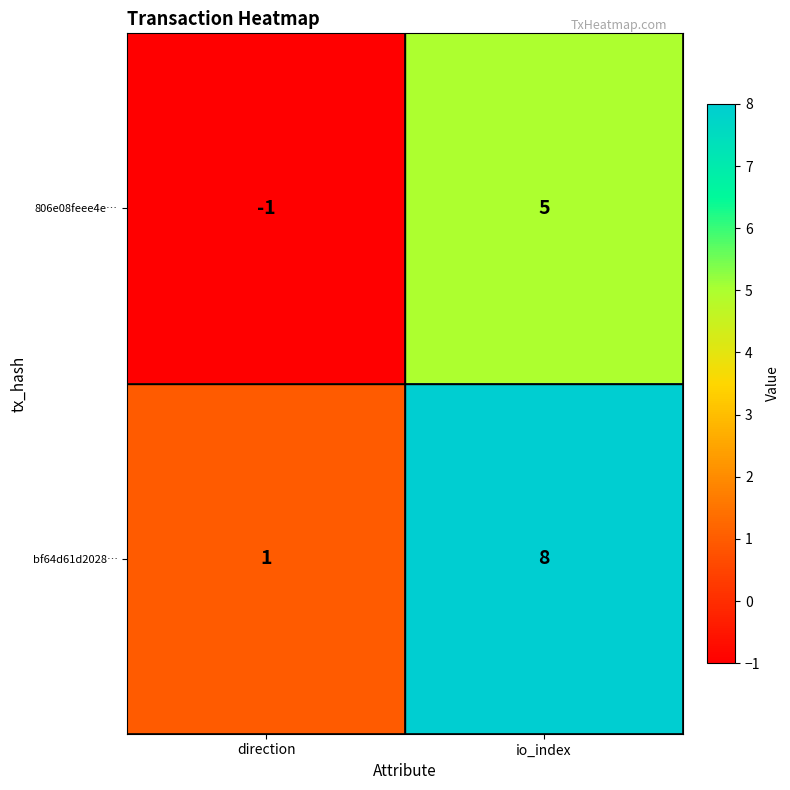

How many data points does each series have?

2